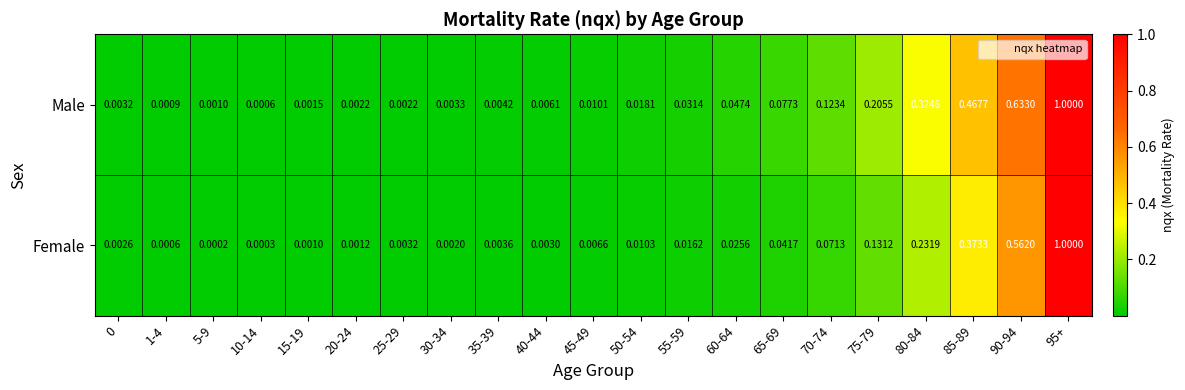

At 50-54, list the series in order from smallest to largest.

Female, Male